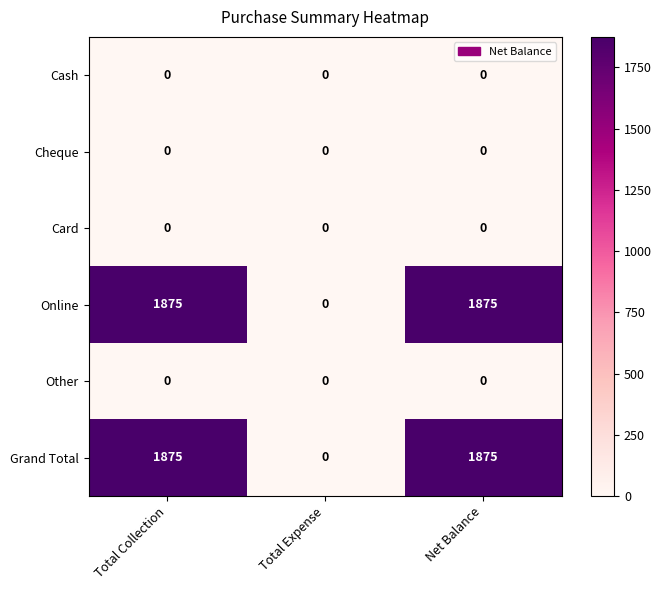

What is the difference between the Online values at Net Balance and Total Expense?

1875